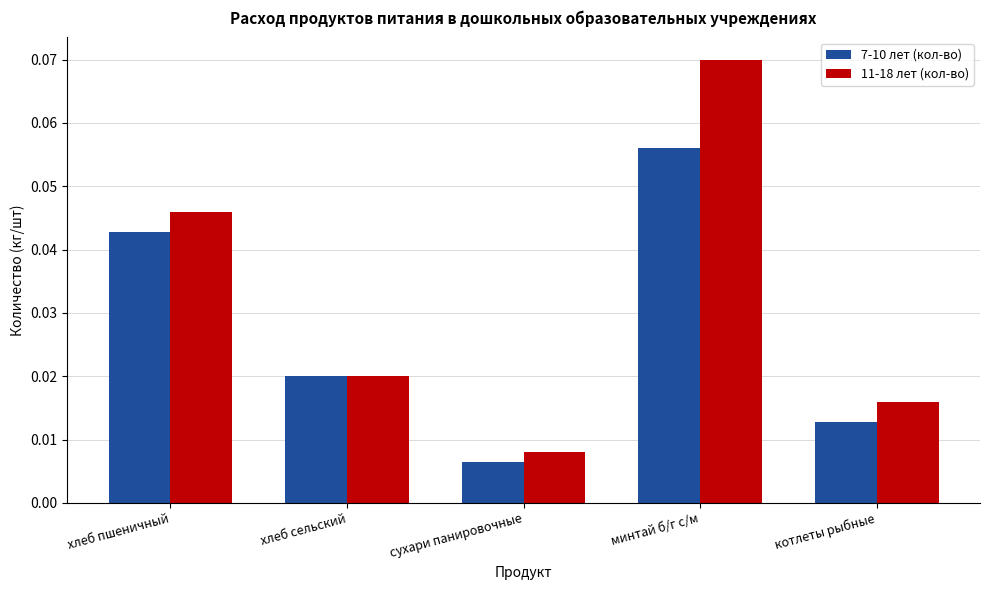

Between хлеб пшеничный and хлеб сельский, which series saw the biggest shift?

11-18 лет (кол-во)